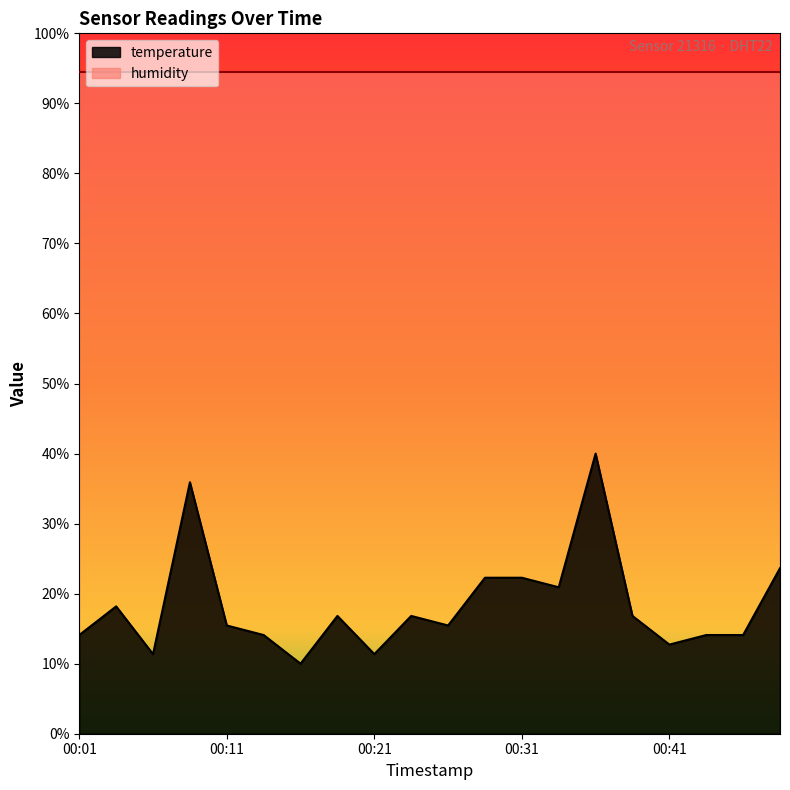

The chart shows a value of 14.5 at 00:09. True or false?

False